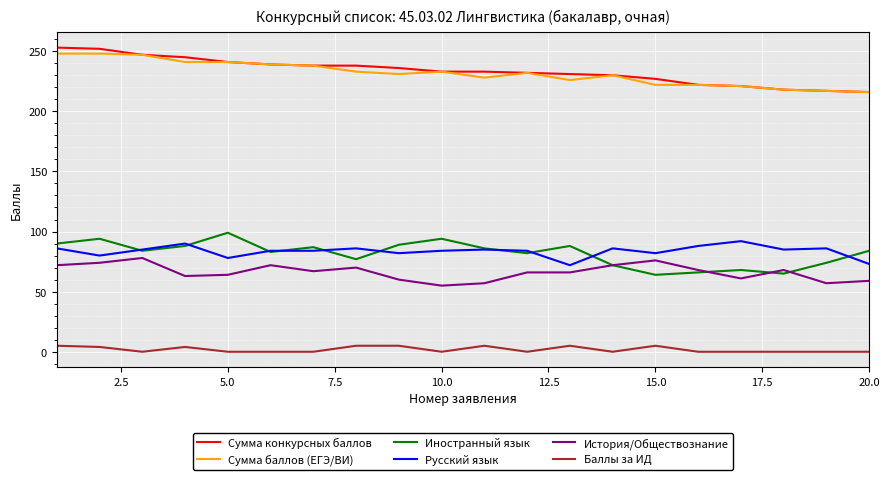

What are all the series names shown in the legend?

Сумма конкурсных баллов, Сумма баллов (ЕГЭ/ВИ), Иностранный язык, Русский язык, История/Обществознание, Баллы за ИД